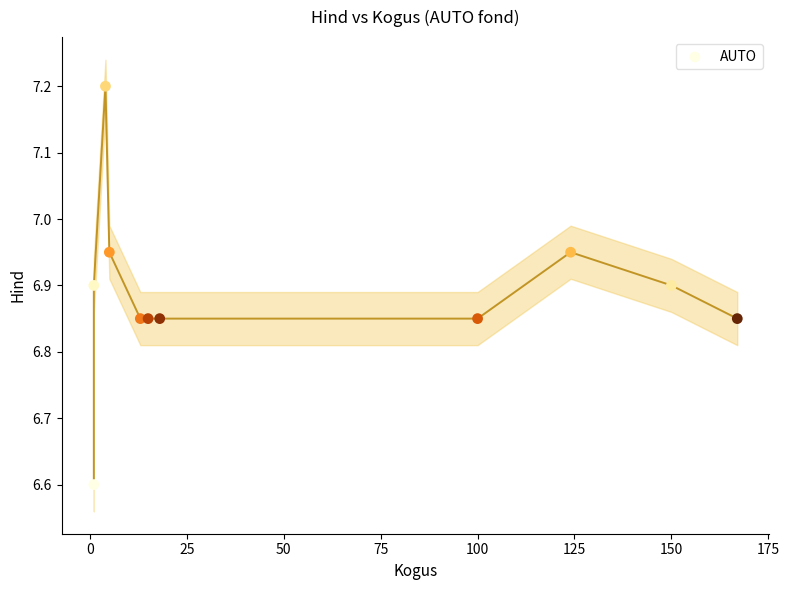

What Y value in the scatter plot is closest to 6?

6.6